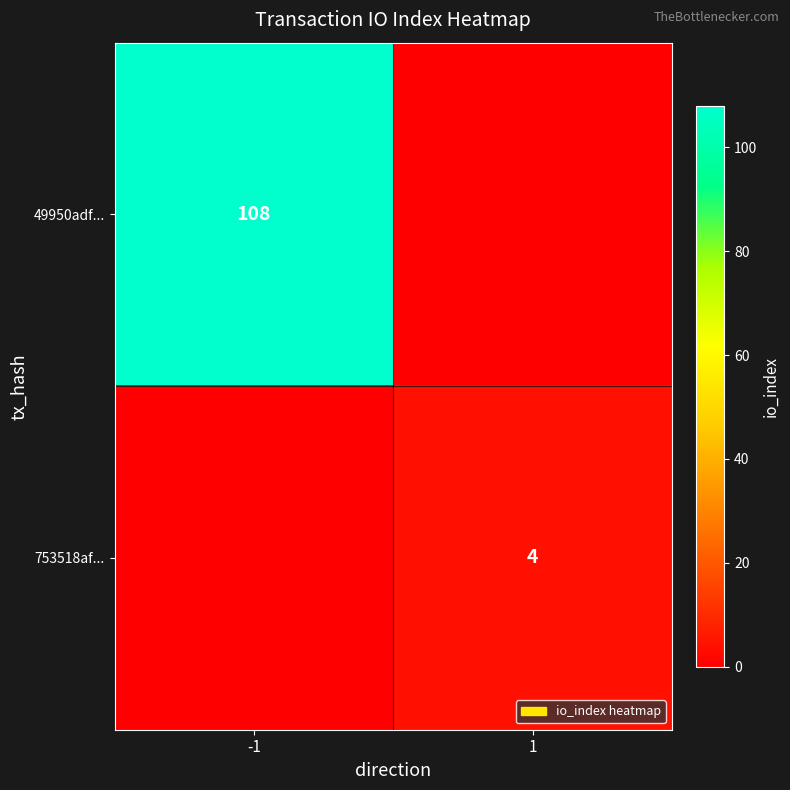

Which has a higher value, -1 or 1?

-1